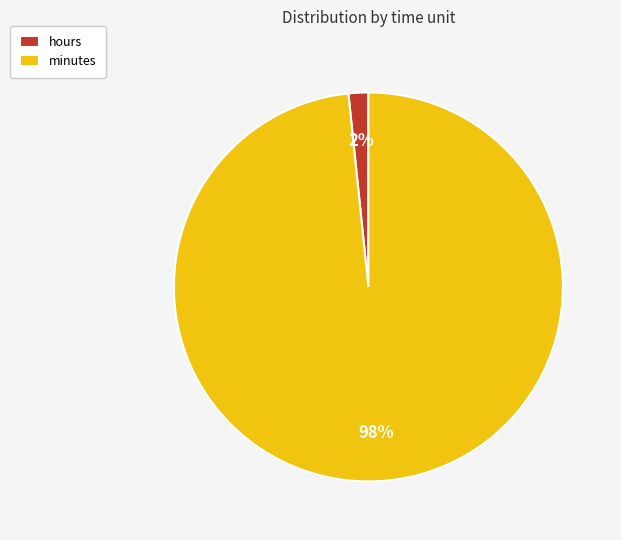

Between minutes and hours, which is larger?

minutes